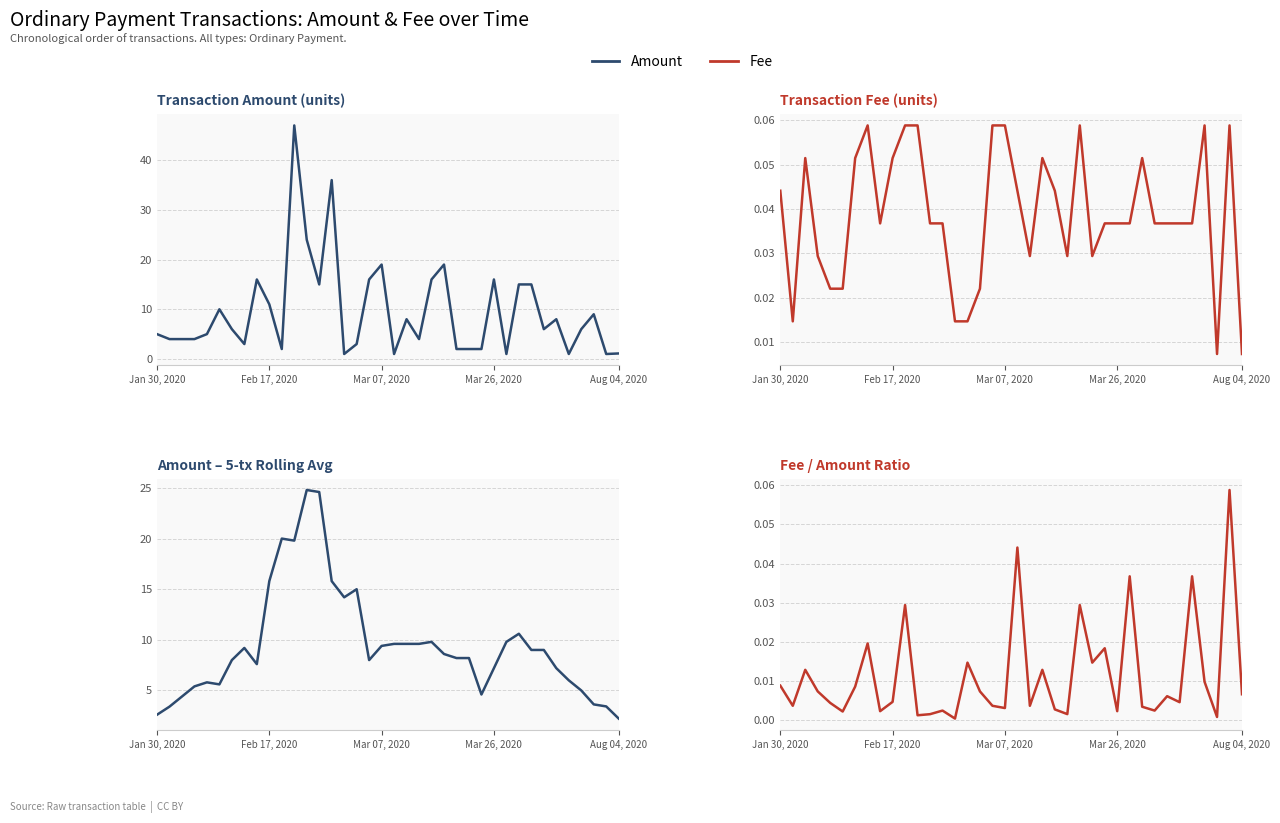

What is the difference between the second highest and minimum values in the Amount series?

35.0